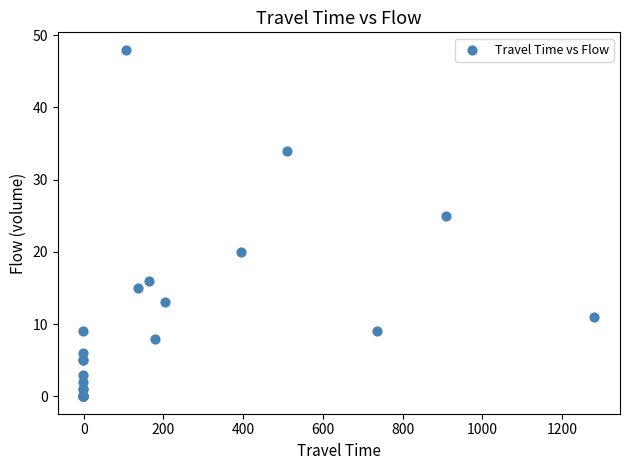

What Y value in the scatter plot is closest to 24?

25